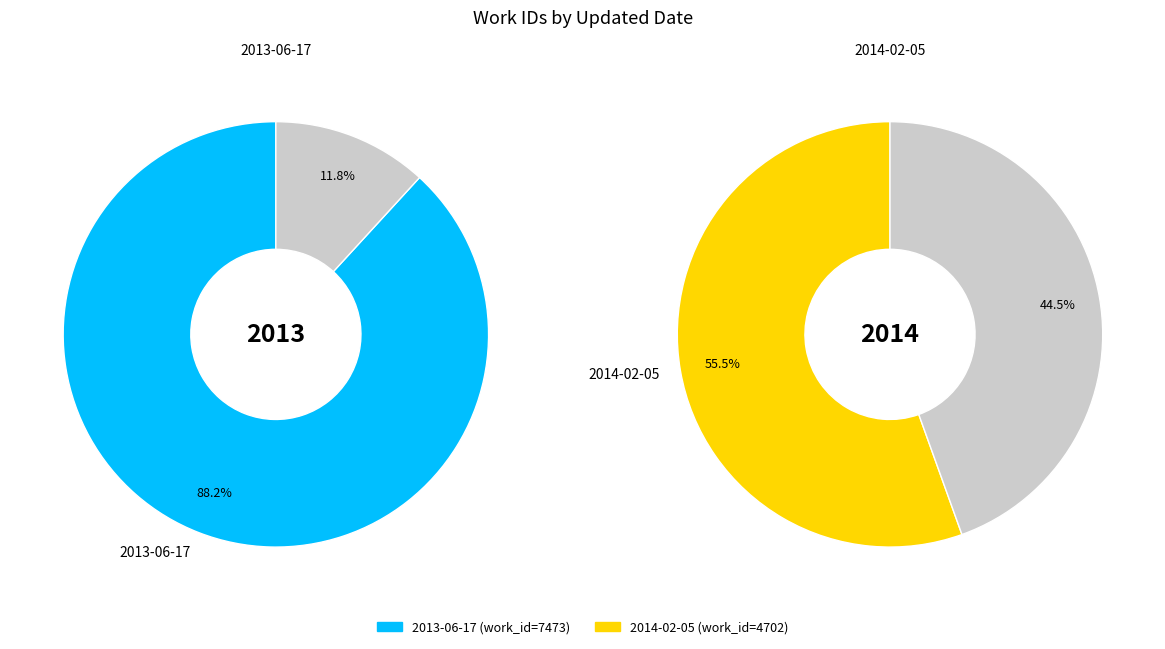

What is the smallest slice in the pie chart?

2014-02-05